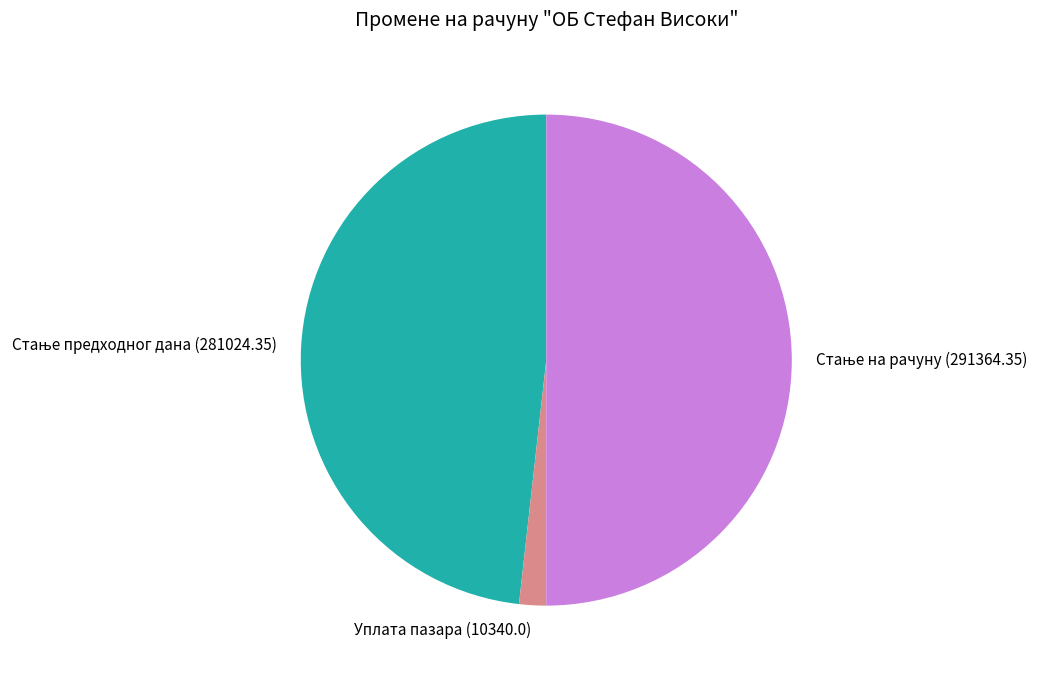

What is the smallest slice in the pie chart?

Уплата пазара (10340.0)